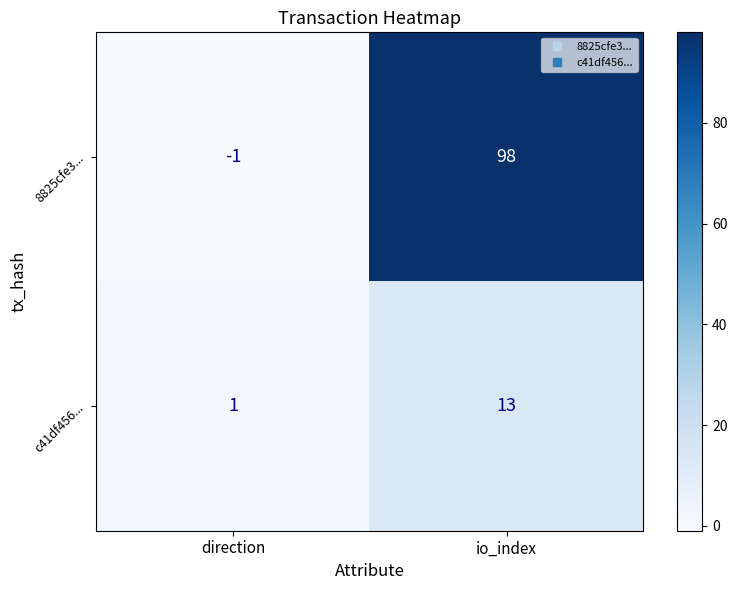

Which series has the largest range (max minus min)?

8825cfe3...